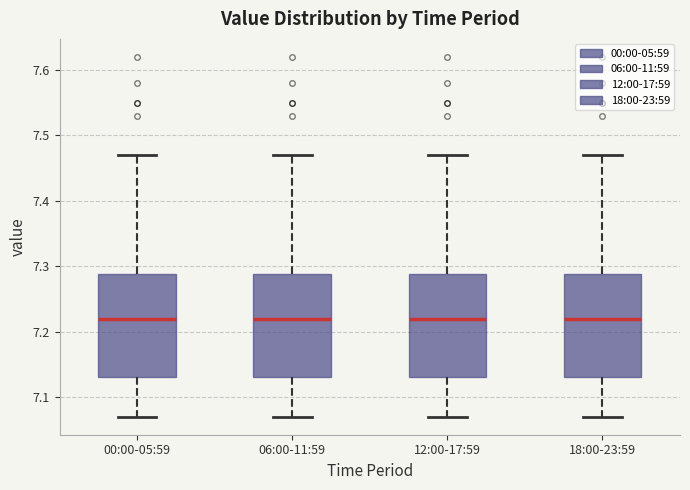

Reading left to right, read every box against the y-axis: the position of its median line, the range the box covers, and the ends of its whiskers. The values are not printed on the chart, so give them approximately, as read against the axis.

00:00-05:59: median 7.22, box 7.13 to 7.29, whiskers 7.07 to 7.47
06:00-11:59: median 7.22, box 7.13 to 7.29, whiskers 7.07 to 7.47
12:00-17:59: median 7.22, box 7.13 to 7.29, whiskers 7.07 to 7.47
18:00-23:59: median 7.22, box 7.13 to 7.29, whiskers 7.07 to 7.47